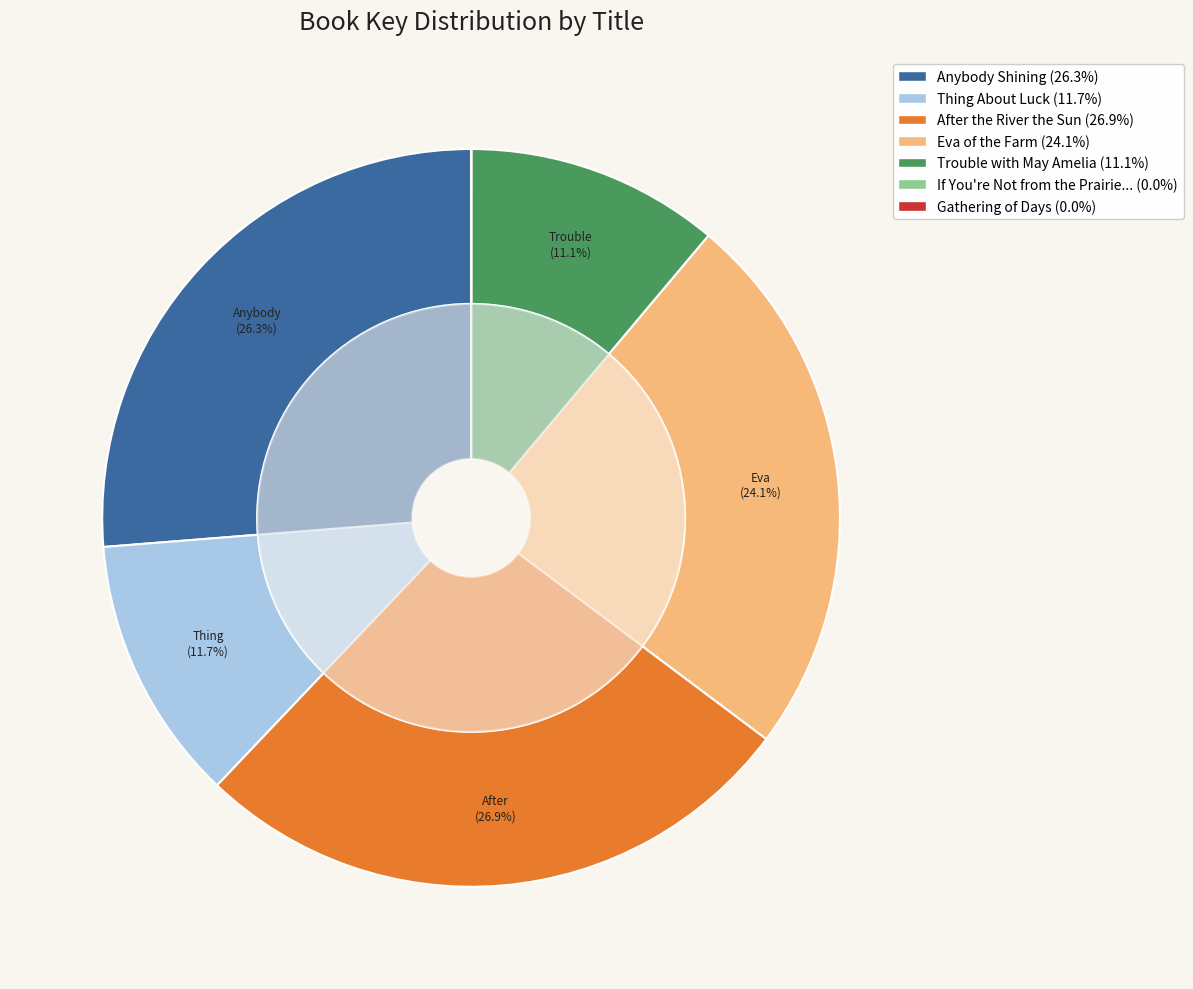

To the nearest percent, what is the difference between the Eva of the Farm and After the River the Sun slice percentages?

3%